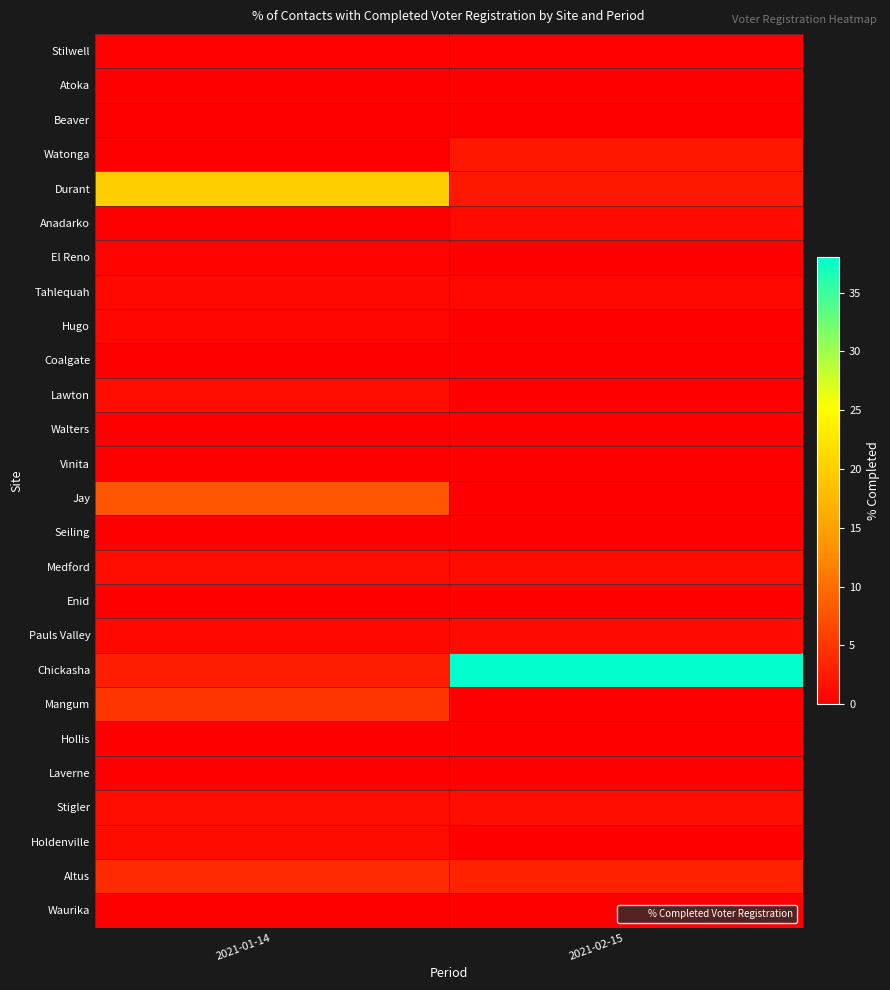

Reading left to right, what are all the values shown in this chart?

Stilwell: 2021-01-14=0.2	2021-02-15=0.2
Atoka: 2021-01-14=0.0	2021-02-15=0.0
Beaver: 2021-01-14=0.0	2021-02-15=0.0
Watonga: 2021-01-14=0.0	2021-02-15=2.1
Durant: 2021-01-14=20.0	2021-02-15=2.3
Anadarko: 2021-01-14=0.0	2021-02-15=1.0
El Reno: 2021-01-14=0.4	2021-02-15=0.0
Tahlequah: 2021-01-14=0.8	2021-02-15=0.8
Hugo: 2021-01-14=0.6	2021-02-15=0.0
Coalgate: 2021-01-14=0.0	2021-02-15=0.0
Lawton: 2021-01-14=1.4	2021-02-15=0.0
Walters: 2021-01-14=0.0	2021-02-15=0.0
Vinita: 2021-01-14=0.0	2021-02-15=0.0
Jay: 2021-01-14=7.7	2021-02-15=0.0
Seiling: 2021-01-14=0.0	2021-02-15=0.0
Medford: 2021-01-14=1.4	2021-02-15=1.1
Enid: 2021-01-14=0.0	2021-02-15=0.0
Pauls Valley: 2021-01-14=0.8	2021-02-15=0.9
Chickasha: 2021-01-14=2.8	2021-02-15=38.0
Mangum: 2021-01-14=5.0	2021-02-15=0.0
Hollis: 2021-01-14=0.0	2021-02-15=0.0
Laverne: 2021-01-14=0.0	2021-02-15=0.0
Stigler: 2021-01-14=1.2	2021-02-15=1.3
Holdenville: 2021-01-14=1.1	2021-02-15=0.0
Altus: 2021-01-14=4.0	2021-02-15=3.0
Waurika: 2021-01-14=0.0	2021-02-15=0.0